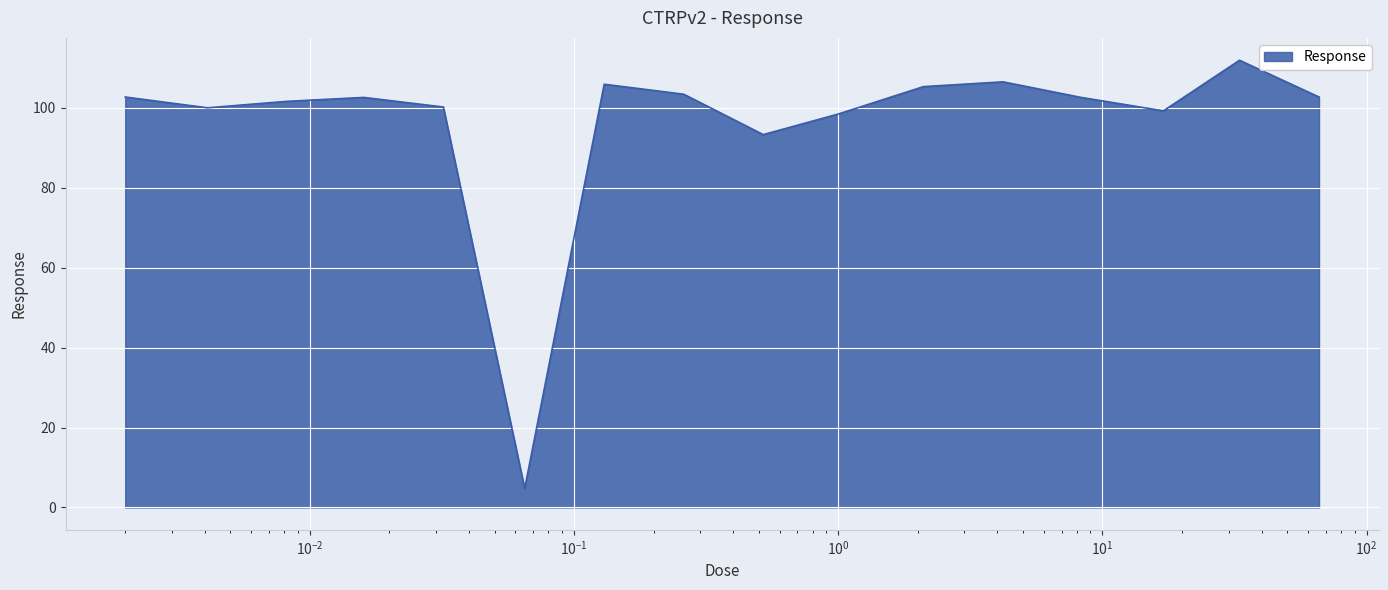

How many lines are shown in the chart?

1